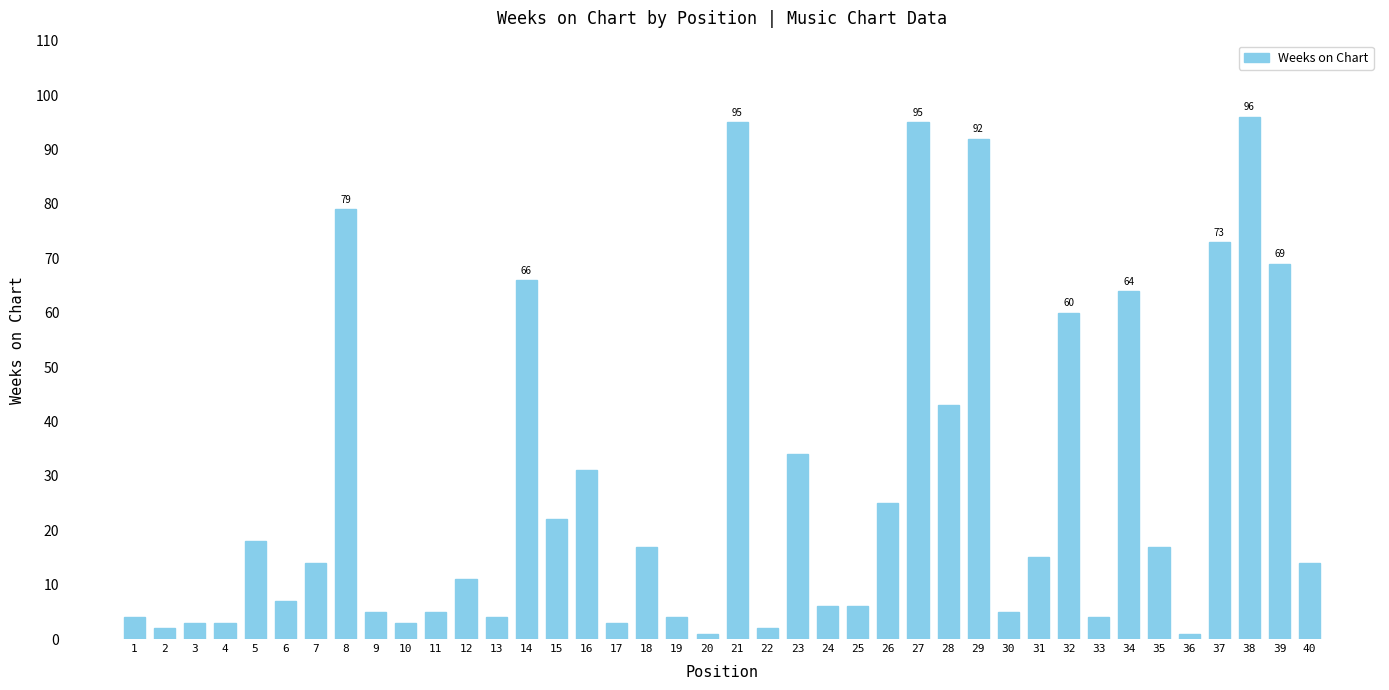

True or false: the data shows 3 at 4.

True